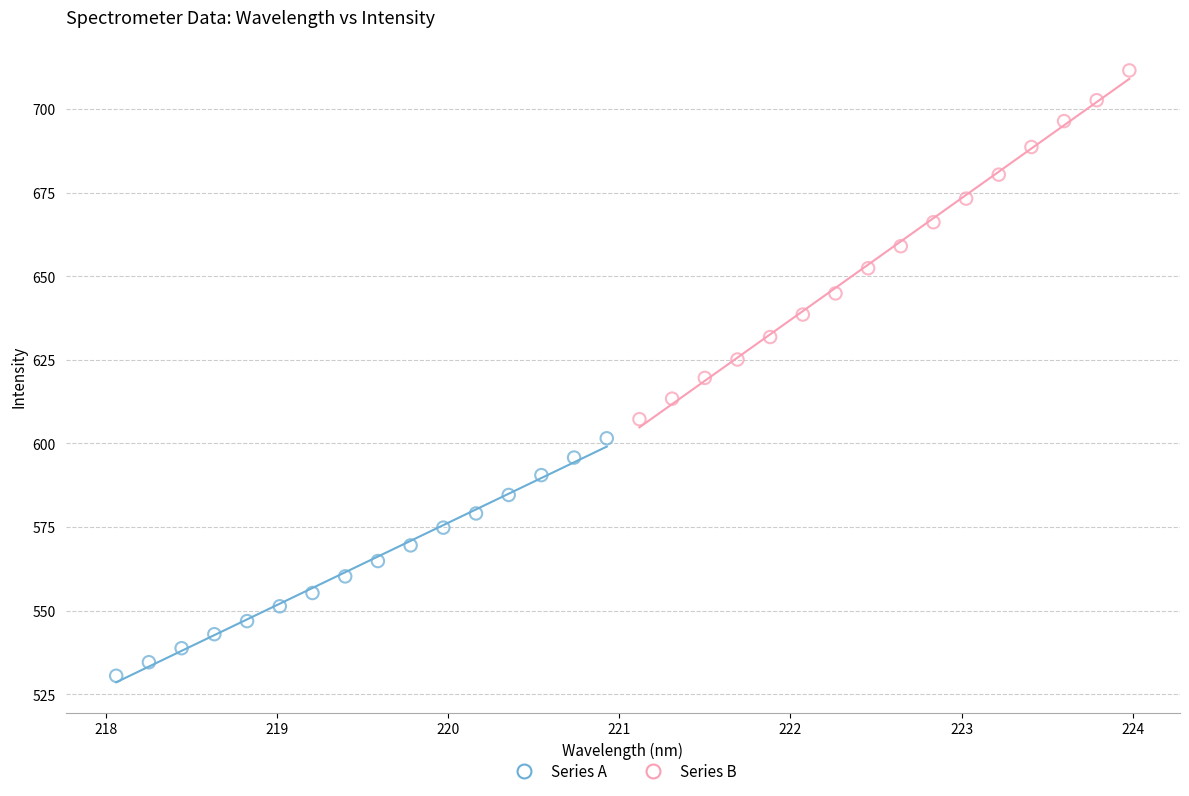

Which series contains the lowest Y value?

Series A